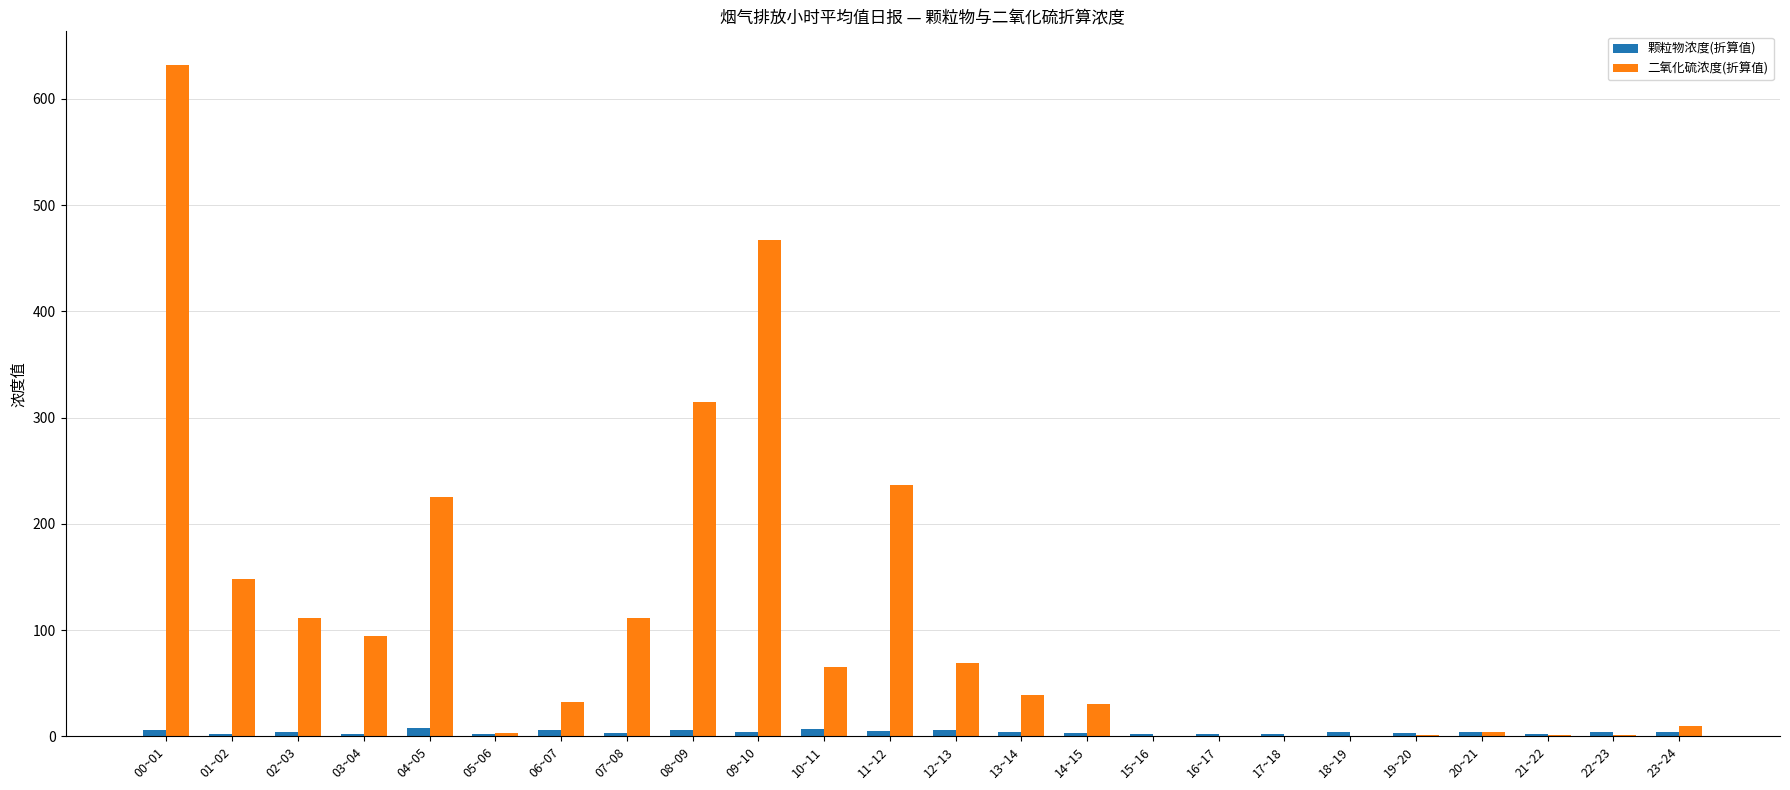

What are all the series names shown in the legend?

颗粒物浓度(折算值), 二氧化硫浓度(折算值)